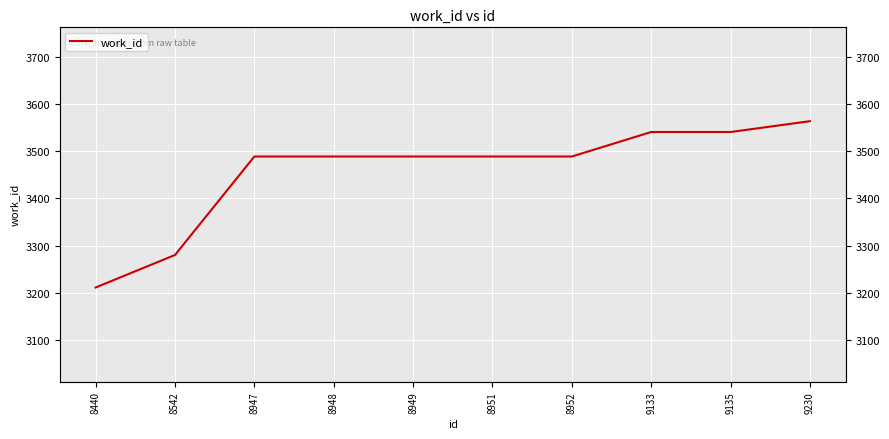

How many lines are shown in the chart?

1